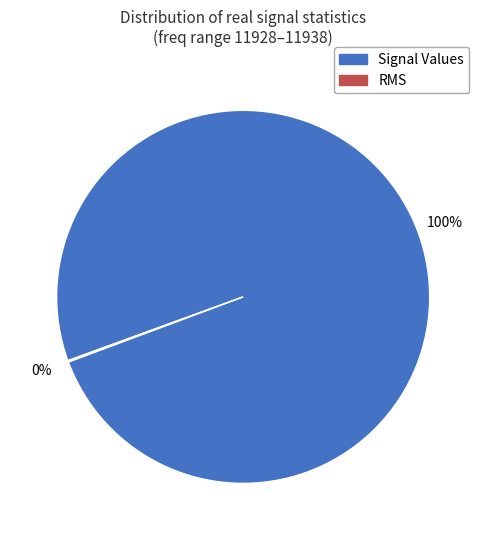

To the nearest percent, what is the average slice percentage?

50%